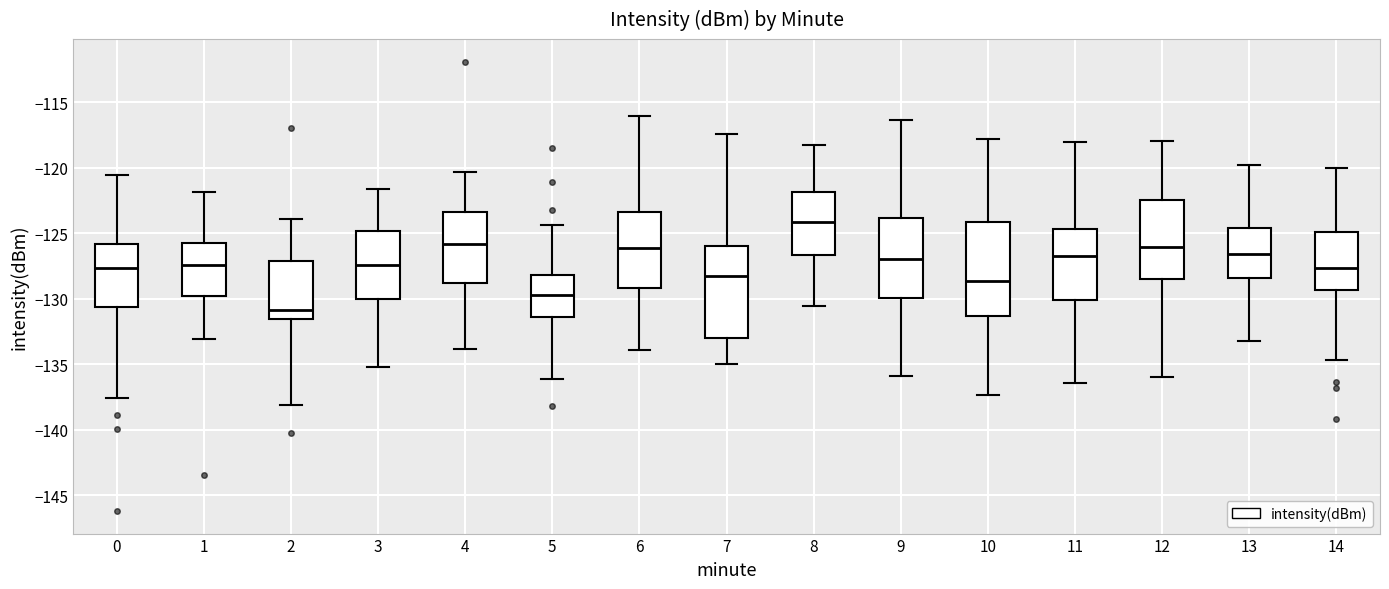

Which box's median line is the highest?

8